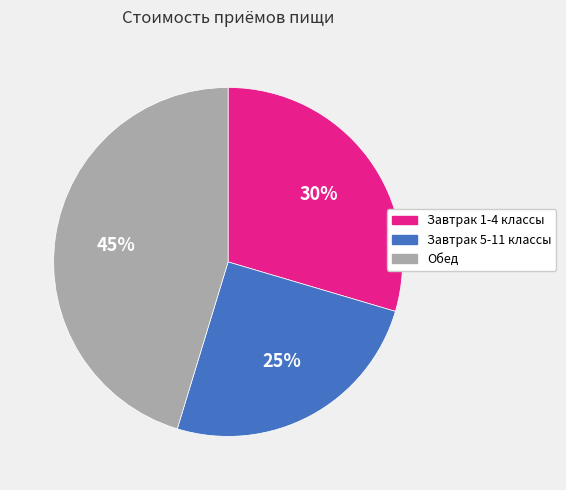

Is the sum of Завтрак 5-11 классы and Завтрак 1-4 классы greater than half?

Yes